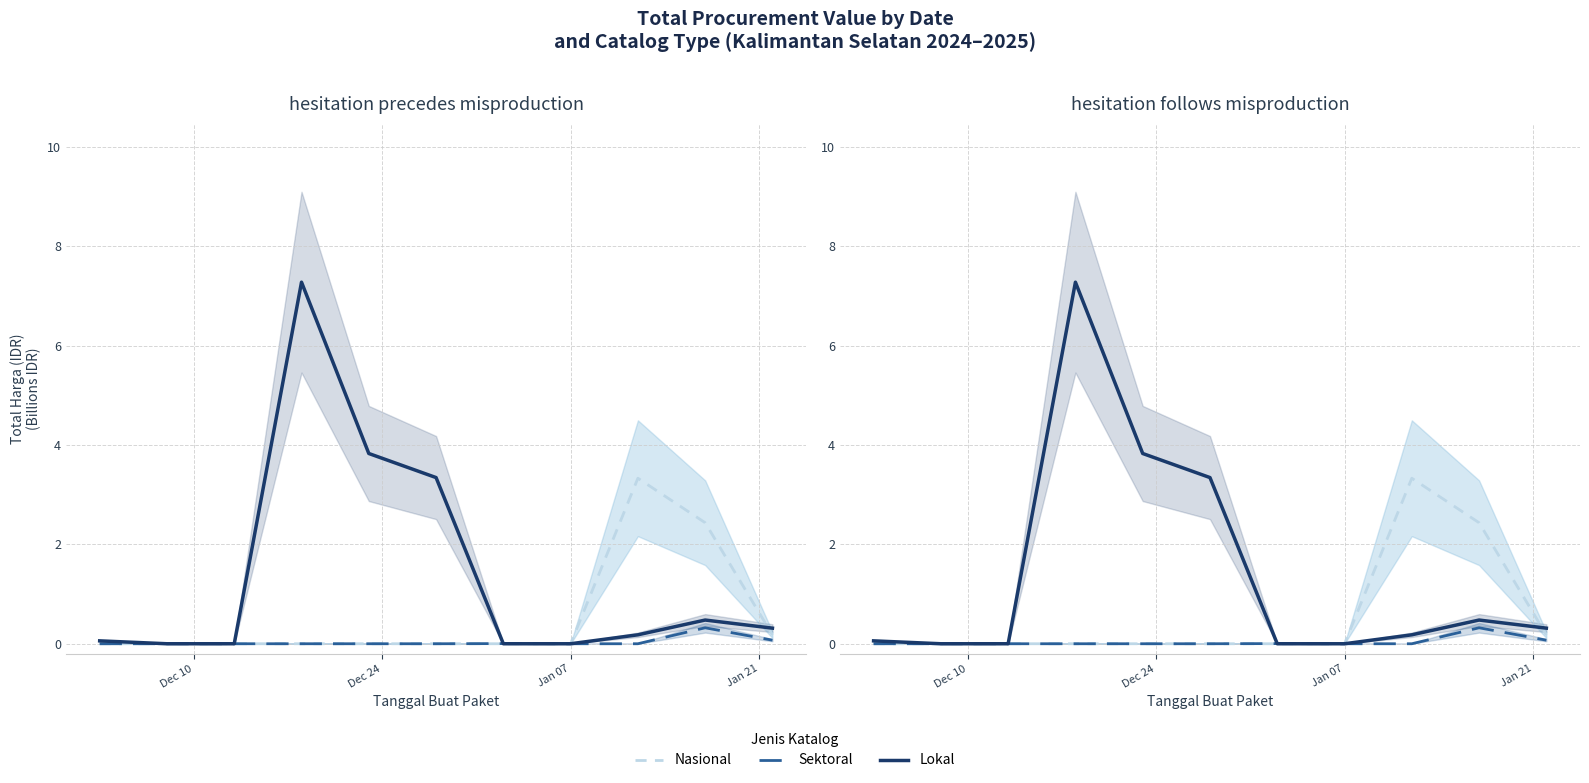

Which series has the largest range (max minus min)?

Lokal